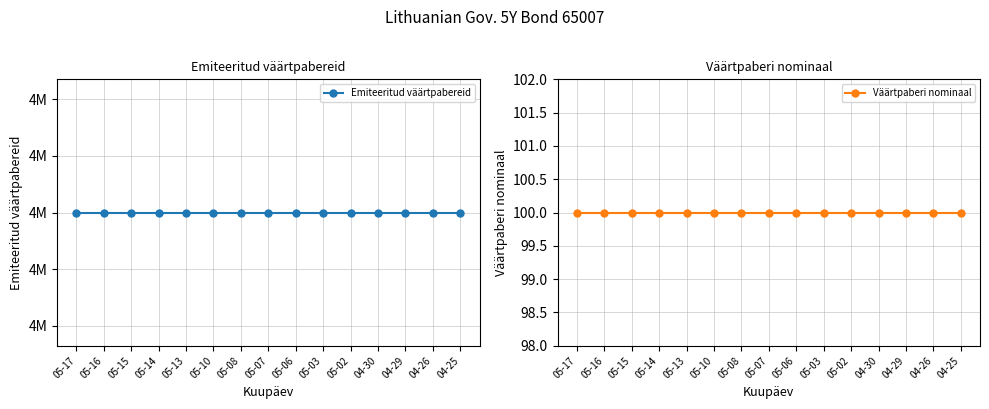

What is the lowest value of the Väärtpaberi nominaal series?

100